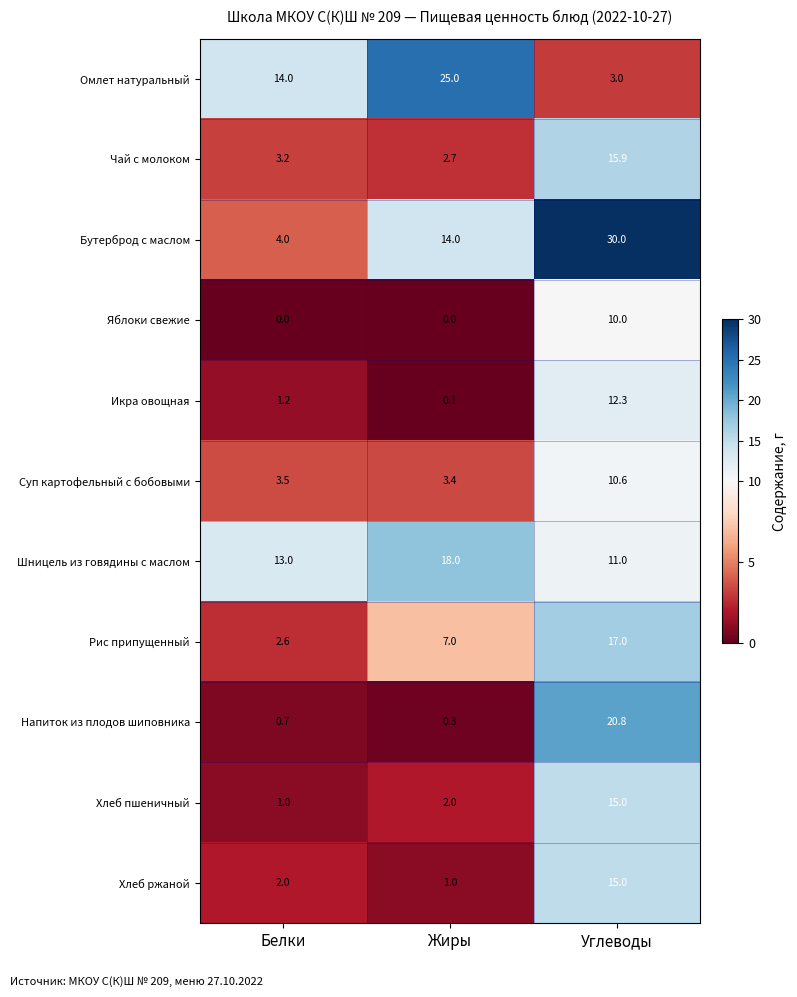

Which label corresponds to the largest value in the chart?

Углеводы